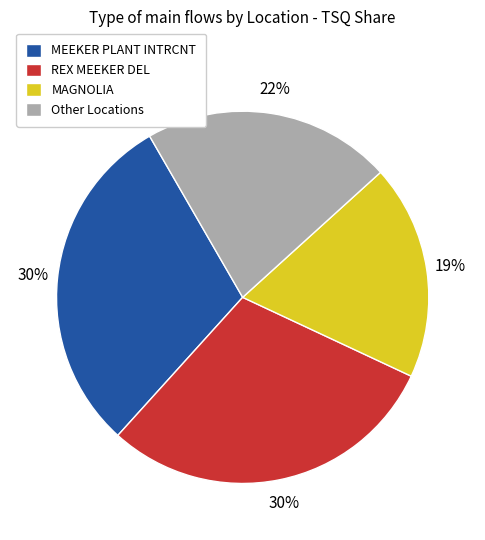

True or false: MEEKER PLANT INTRCNT accounts for 30% of the total.

True